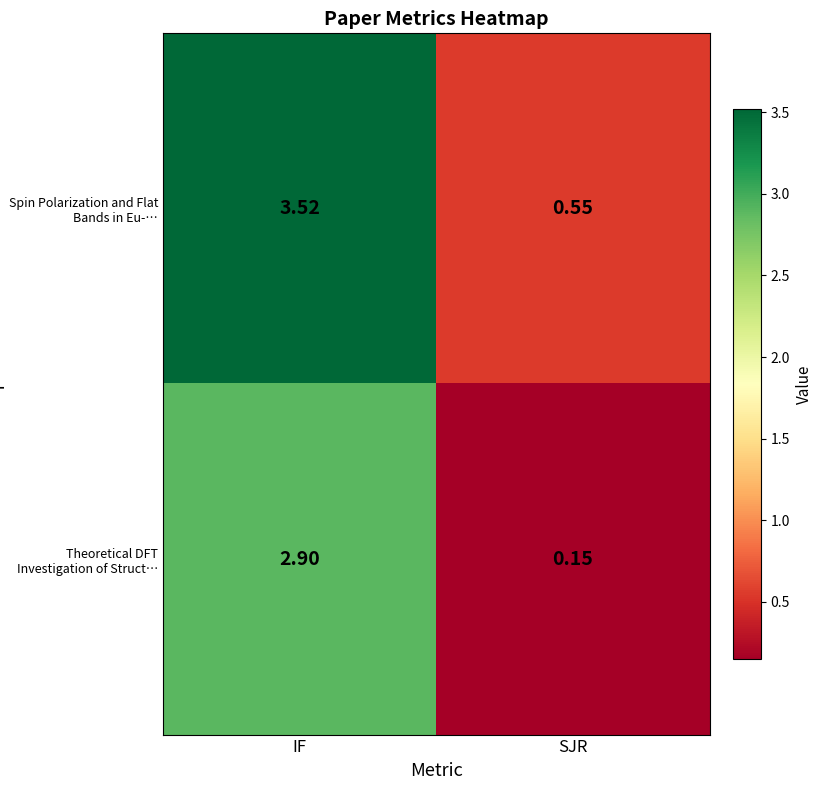

At which label does Spin Polarization and Flat Bands in Eu-… reach its minimum?

SJR